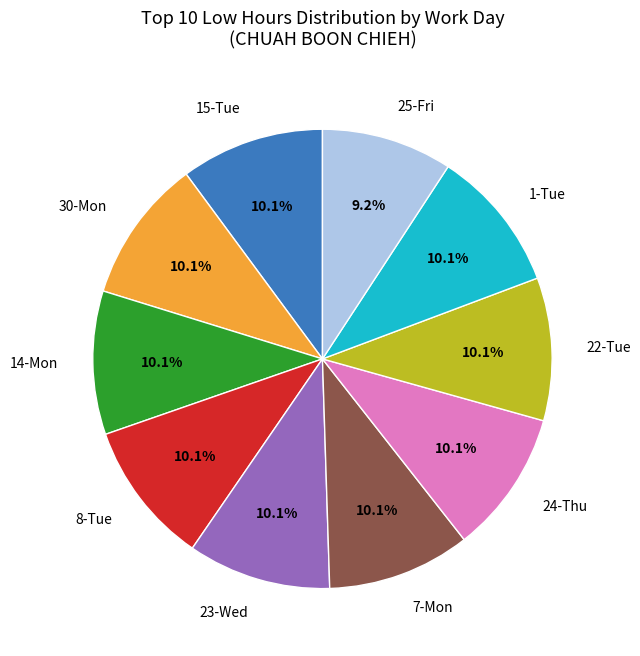

Is the sum of 24-Thu and 25-Fri greater than half?

No